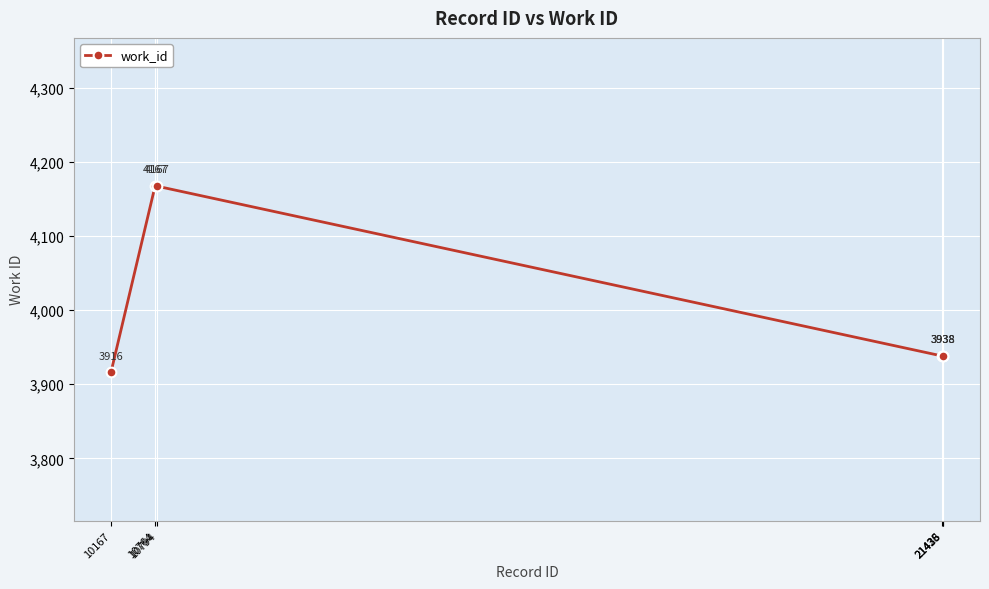

What is the value of the 6th point from the left?

3938